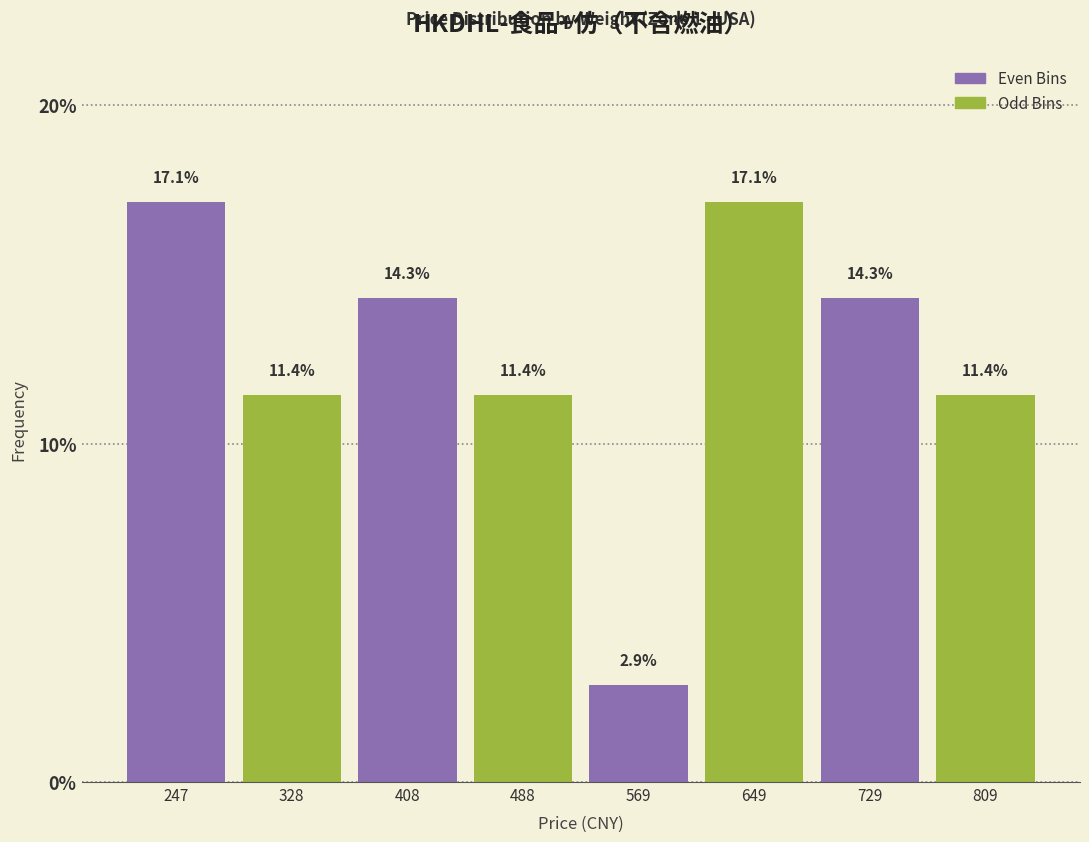

Reading left to right, list every bar in this chart as the range it spans on the x-axis followed by its height. The bar edges are not printed on the chart, so give them approximately, as read against the axis.

210 to 290: 17.1
290 to 370: 11.4
370 to 450: 14.3
450 to 530: 11.4
530 to 610: 2.9
610 to 690: 17.1
690 to 770: 14.3
770 to 850: 11.4